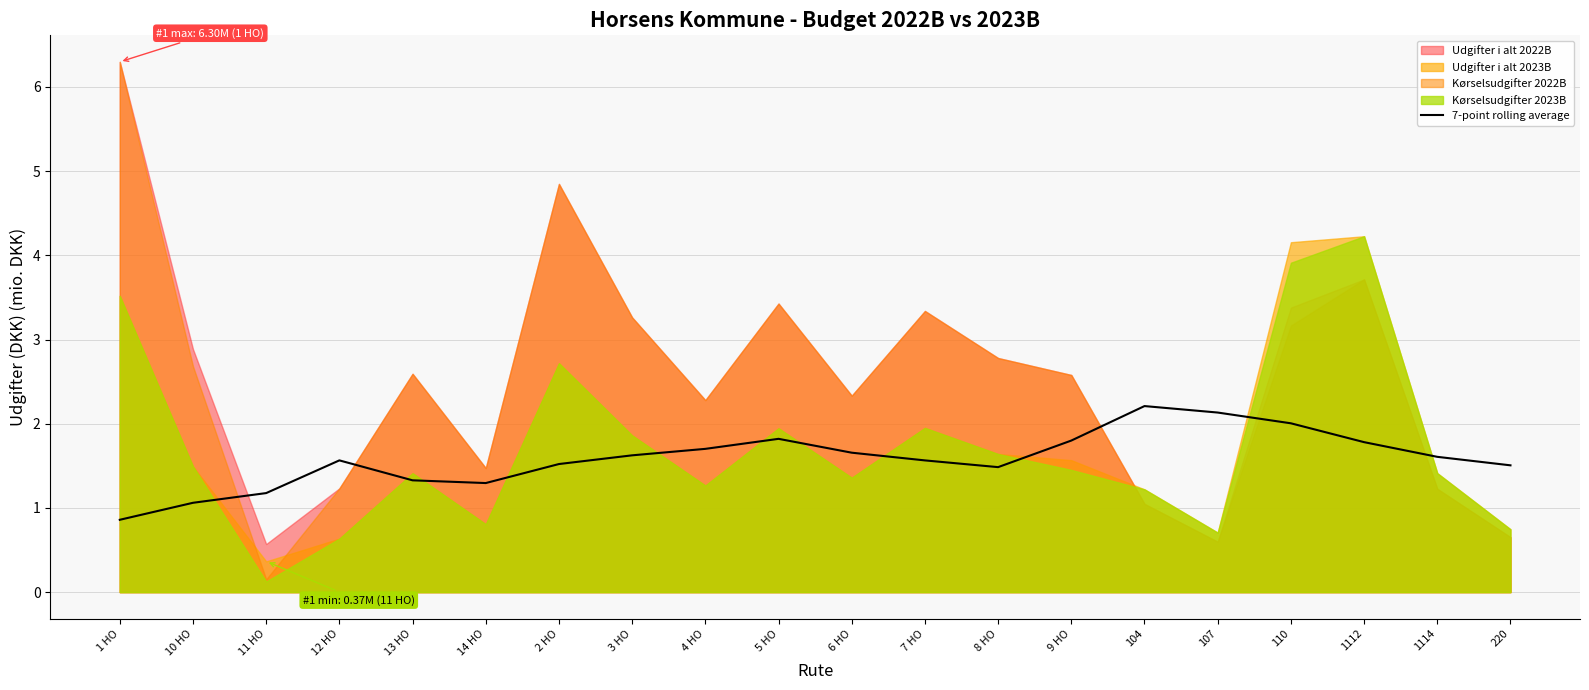

True or false: 7-point rolling average has a value of 2.4 at 3 HO.

False